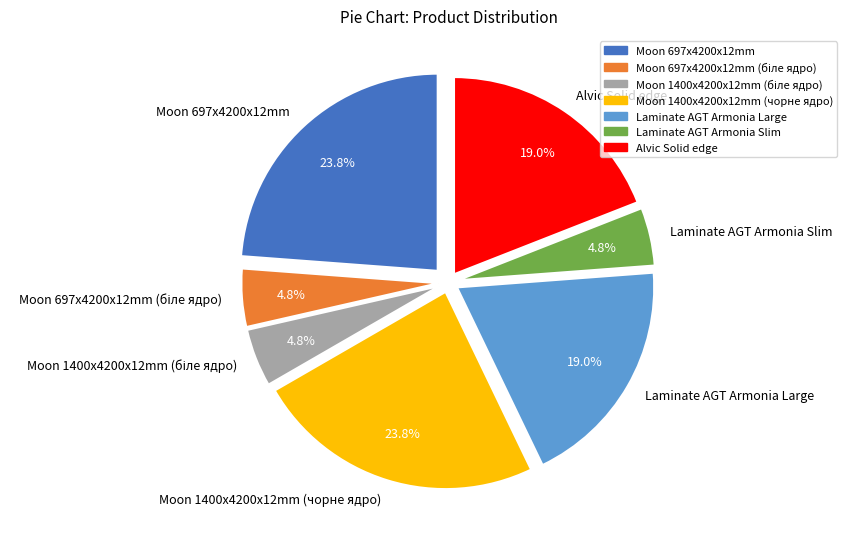

To the nearest percent, what portion does Moon 697x4200x12mm represent?

24%